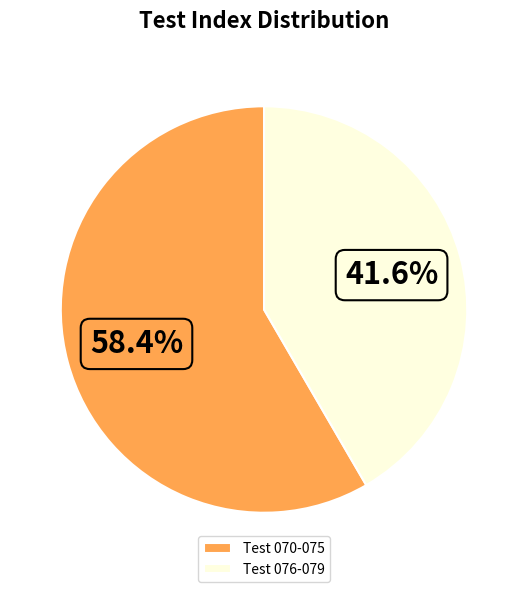

What is the largest slice in the pie chart?

Test 070-075